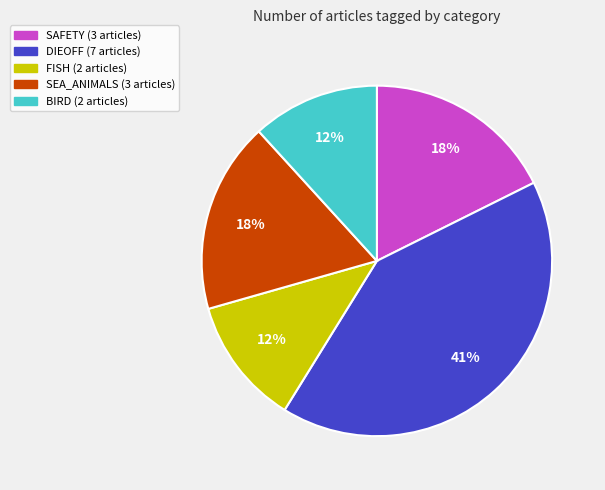

To the nearest percent, what is the average slice percentage?

20%